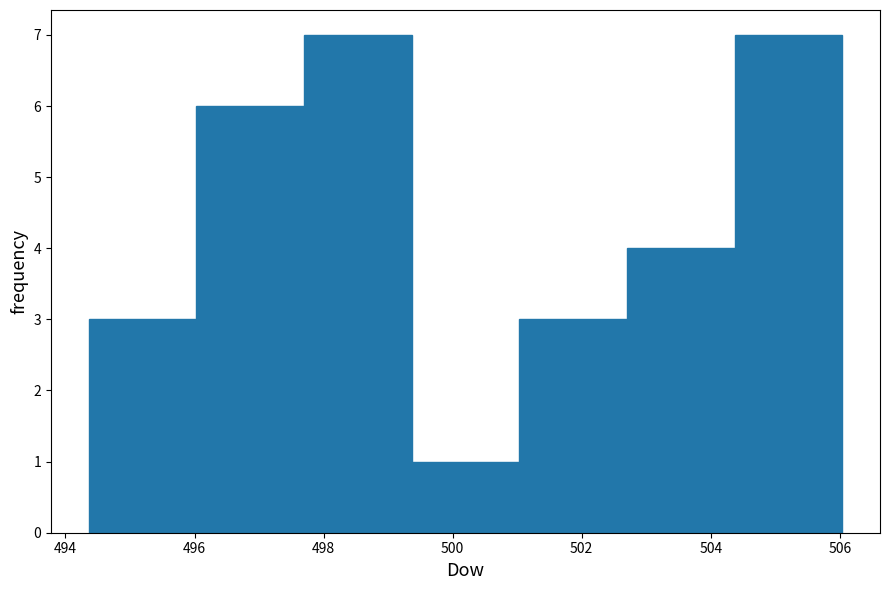

Reading left to right, transcribe this chart: for each bar, give the range it covers on the x-axis and its height. Neither the bar edges nor the heights are printed on the chart, so give them approximately, as read against the axes.

494.4 to 496.0: 3
496.0 to 497.6: 6
497.6 to 499.4: 7
499.4 to 501.0: 1
501.0 to 502.8: 3
502.8 to 504.4: 4
504.4 to 506.0: 7